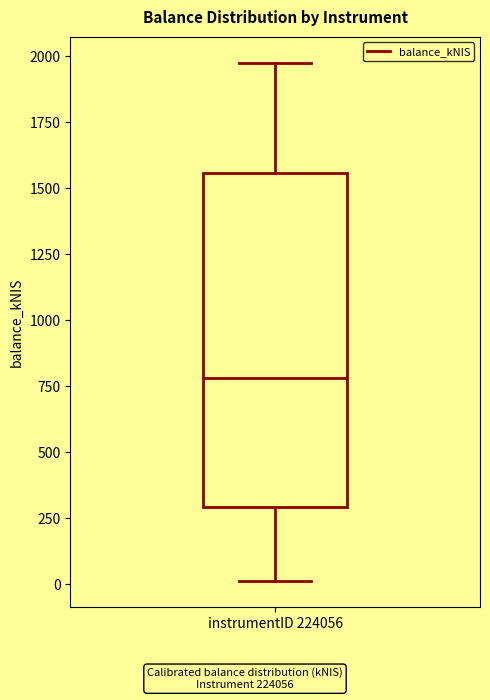

Where does the upper whisker of the box for instrumentID 224056 end on the y-axis? The values are not printed on the chart, so give them approximately, as read against the axis.

2000